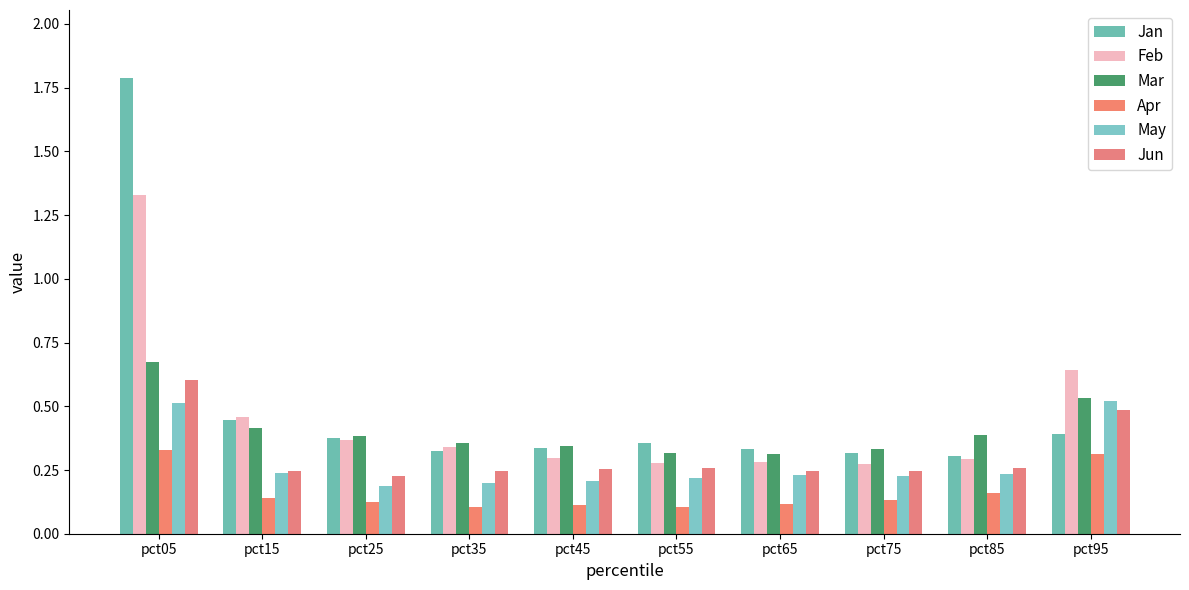

Where is Jun nearest to the value 0?

pct25